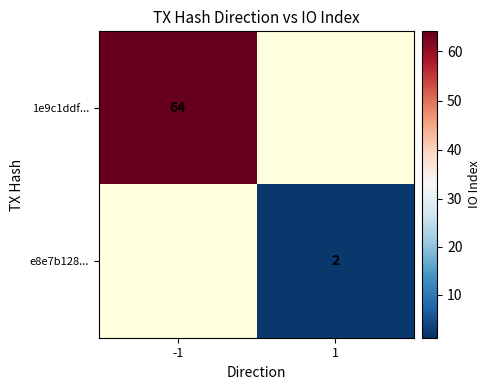

Which label corresponds to the largest value in the chart?

-1